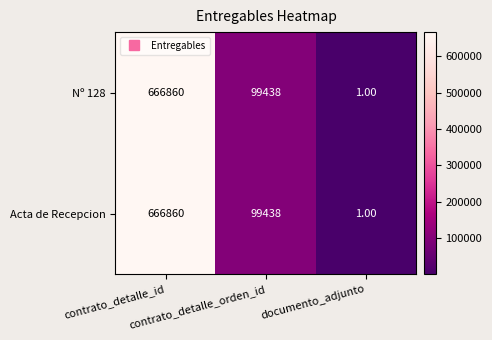

What is the average value of the Nº 128 series?

255433